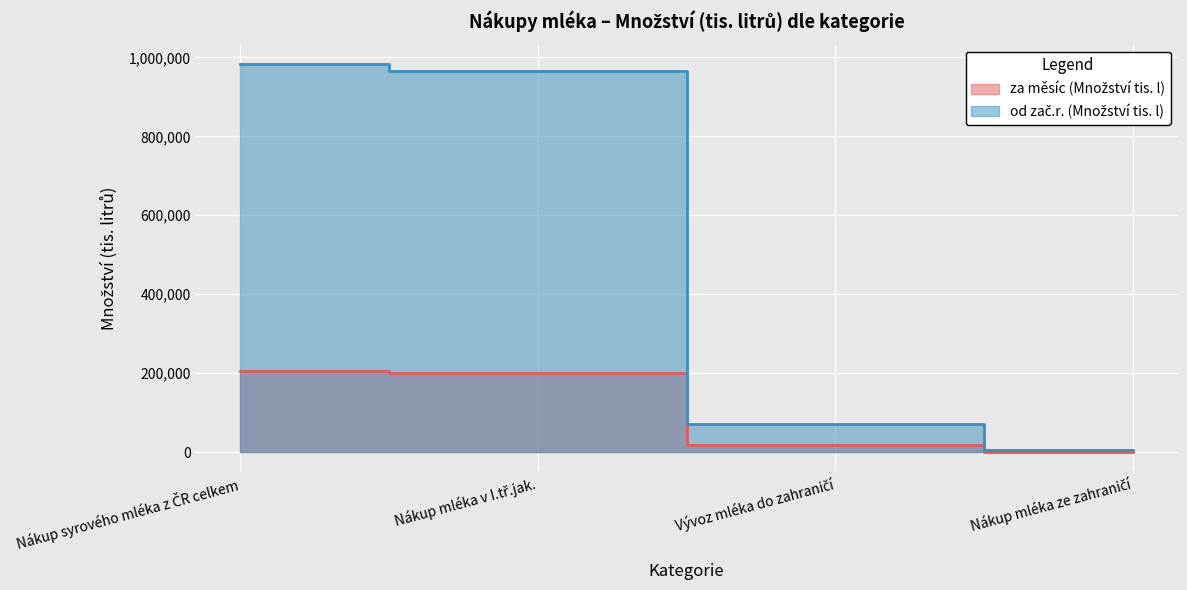

Between Nákup mléka v I.tř.jak. and Nákup mléka ze zahraničí, which is larger?

Nákup mléka v I.tř.jak.